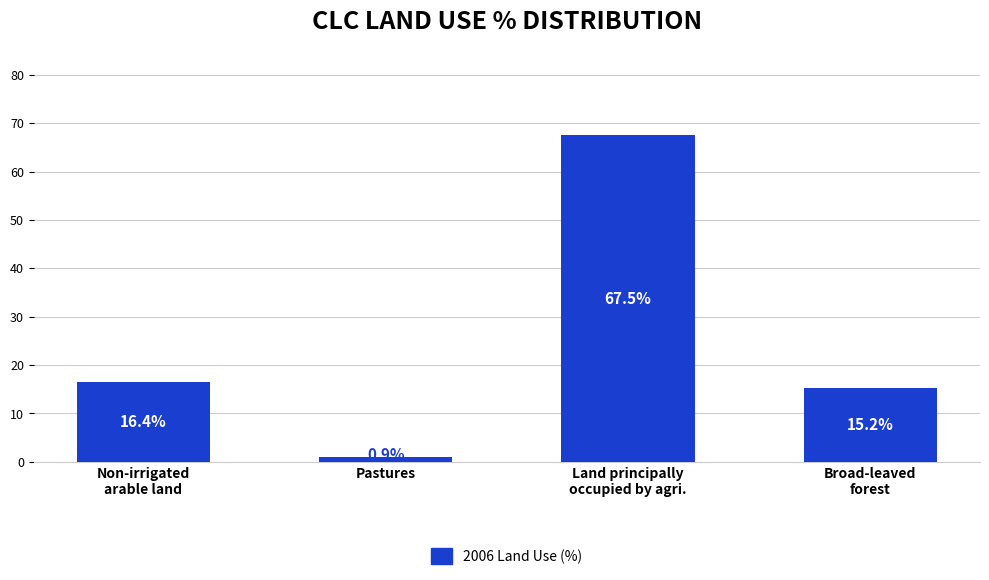

Are the bars grouped side by side (vs. stacked)?

No